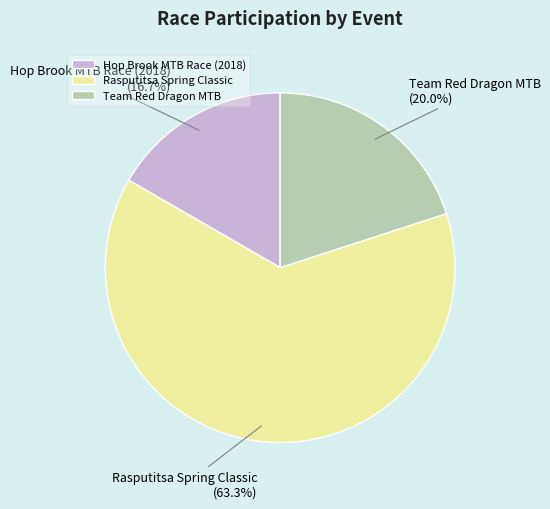

Rank the categories by value from lowest to highest.

Hop Brook MTB Race (2018), Team Red Dragon MTB, Rasputitsa Spring Classic